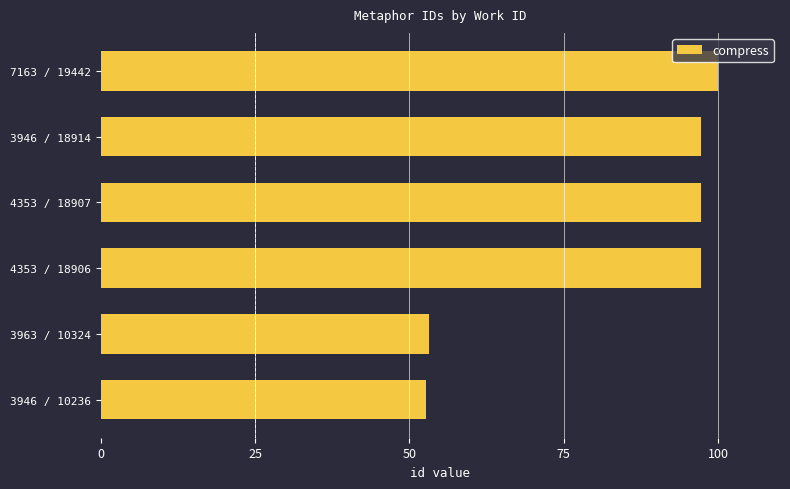

Read the value at 3946 / 18914.

97.3